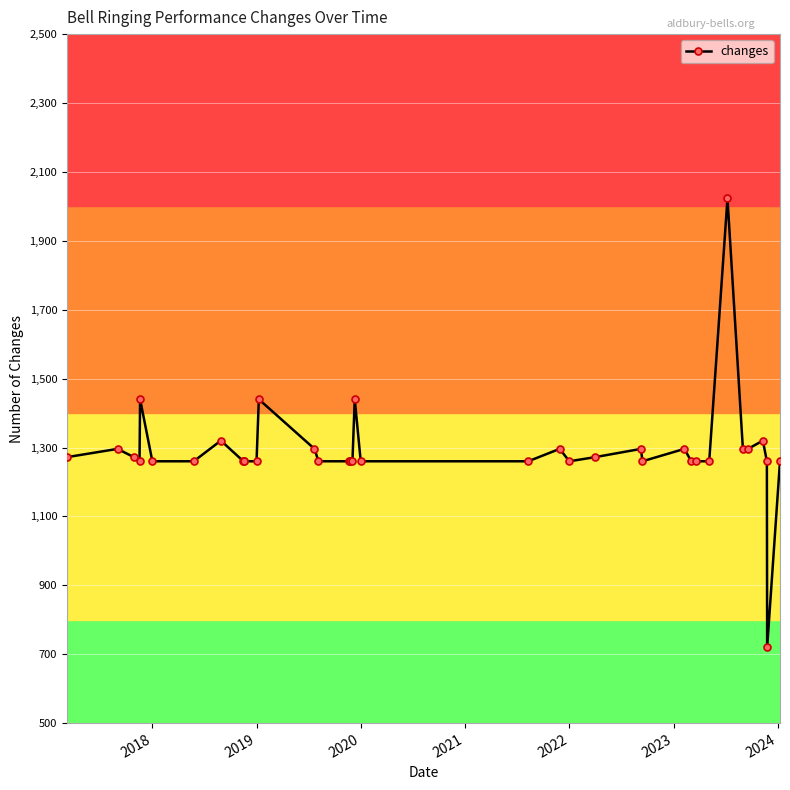

What is the difference between the maximum and minimum values?

1303